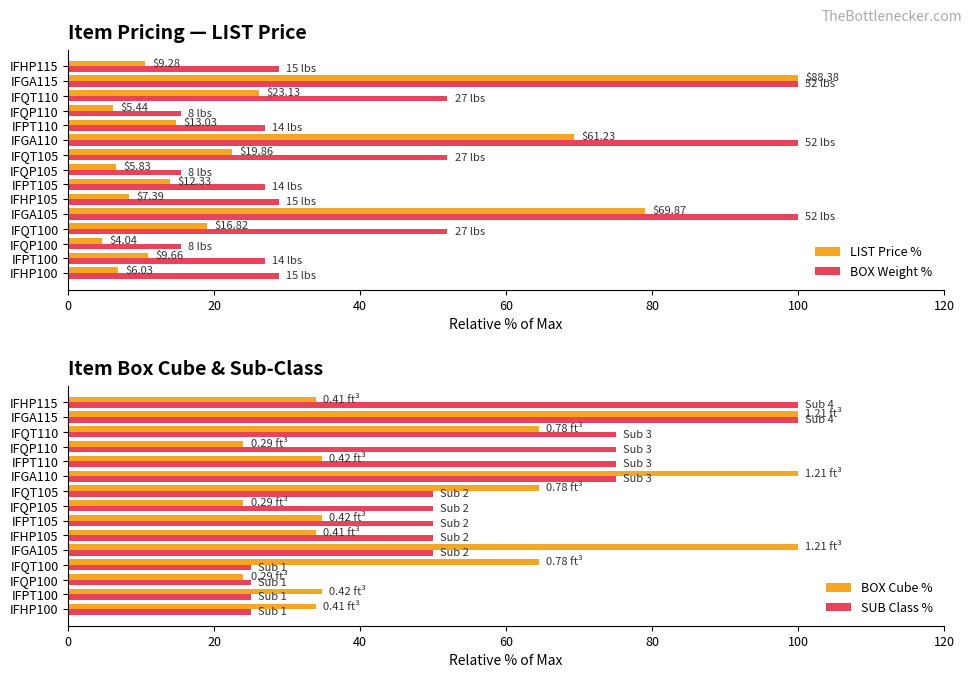

What is the sum of all BOX Cube % values?

771.1